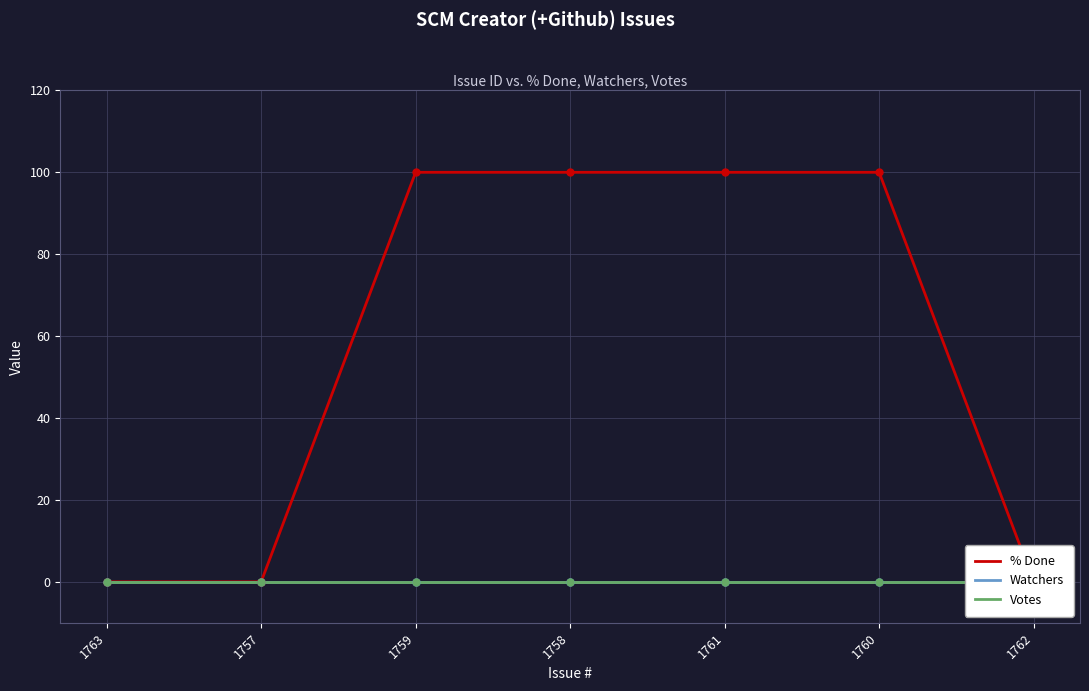

At how many categories does at least one series exceed 62?

4